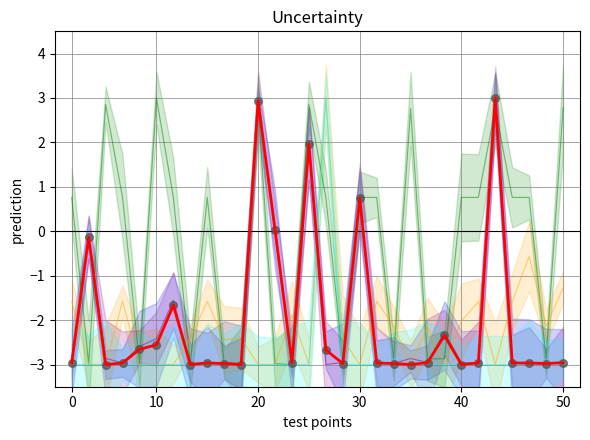

At which category is the sum across all series the highest?

25